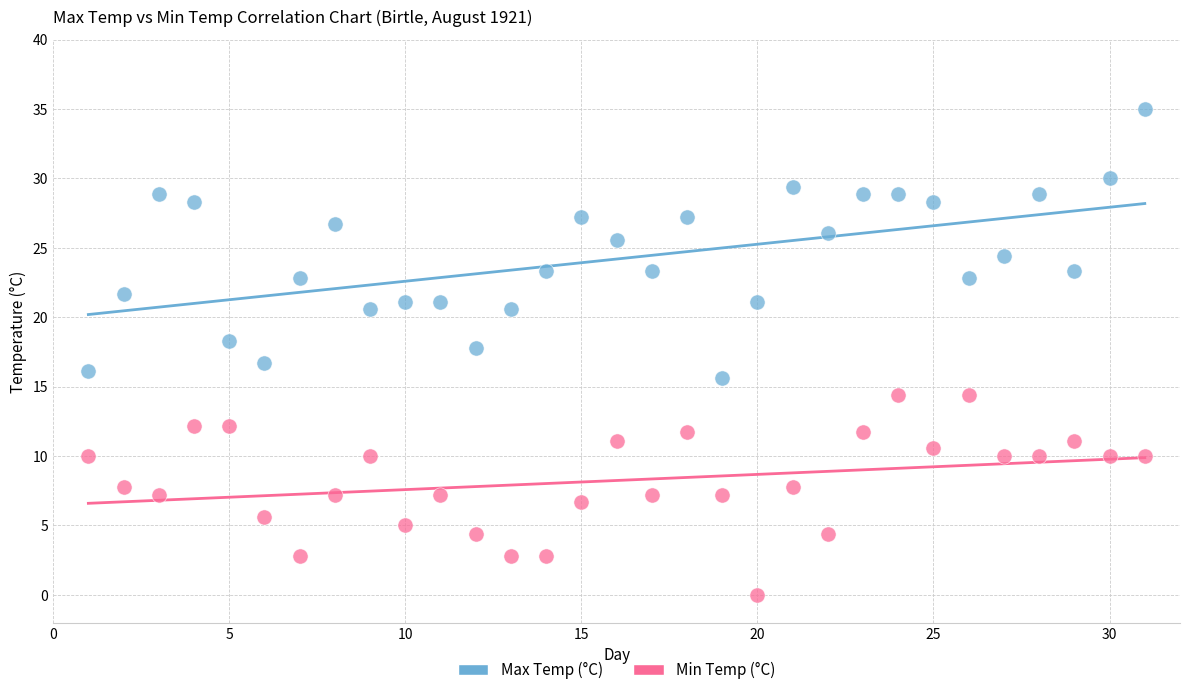

What are all the series names shown in the legend?

Max Temp (°C), Min Temp (°C)